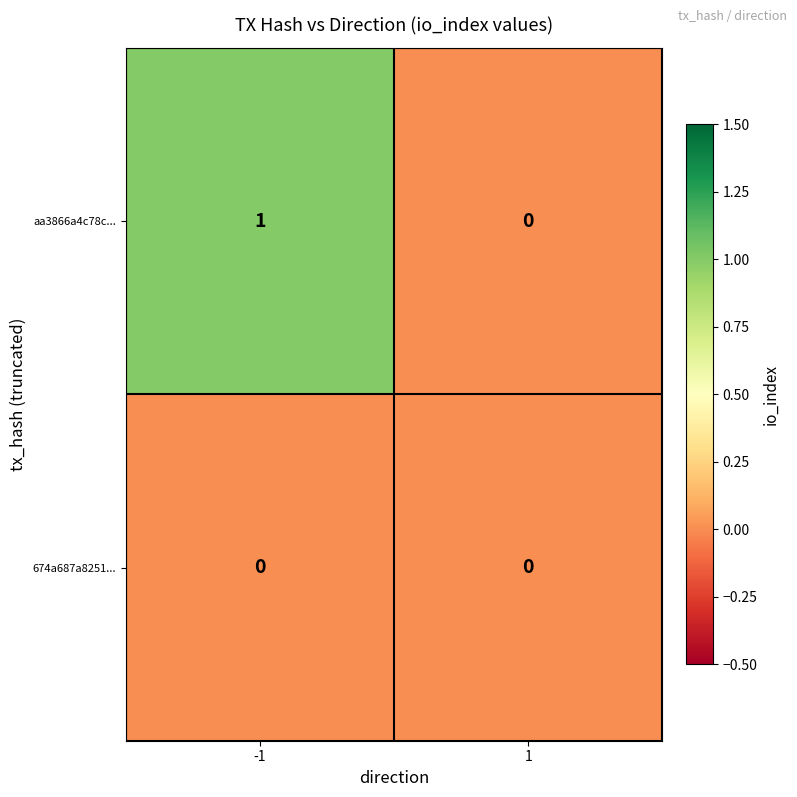

The aa3866a4c78c... series shows 1 at 1. True or false?

False